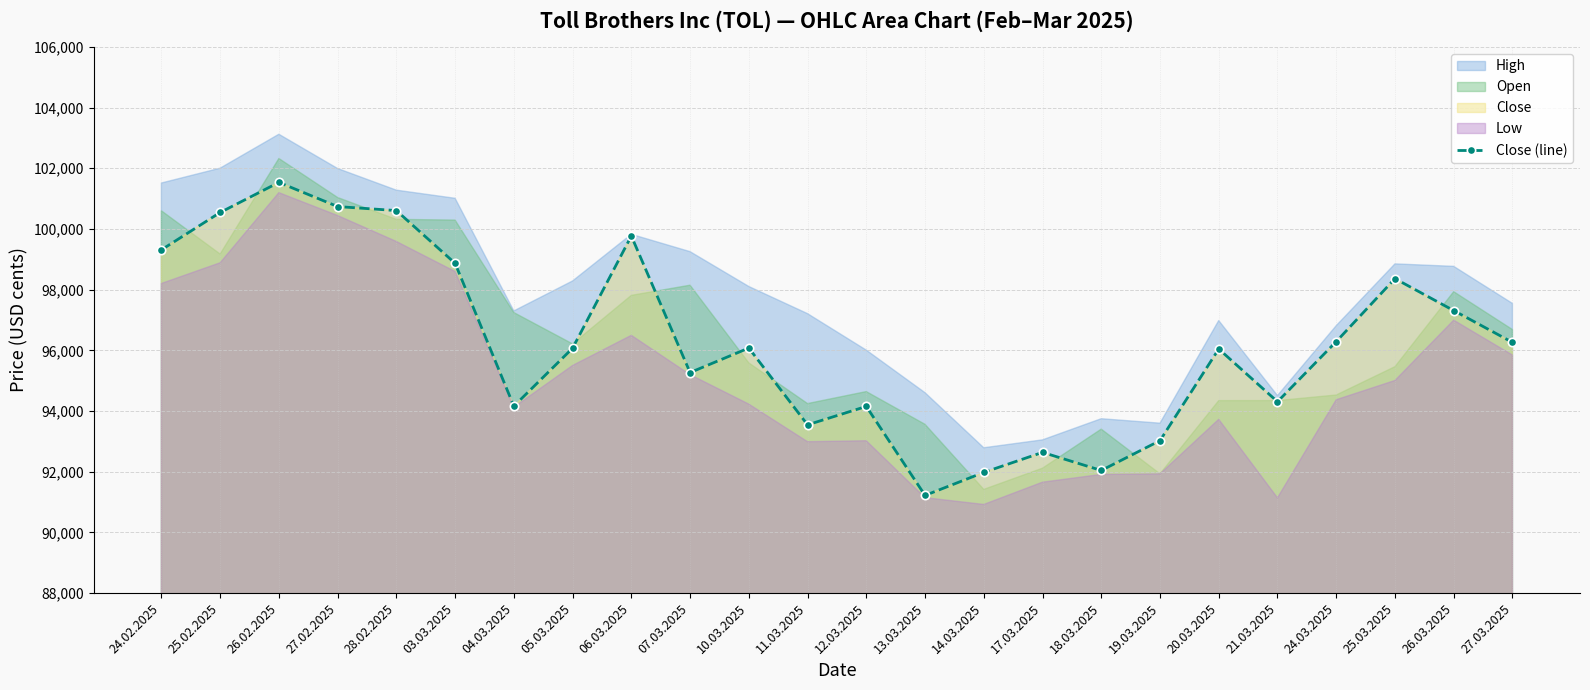

How many interior local peaks (higher than both neighbors) does the data have?

7